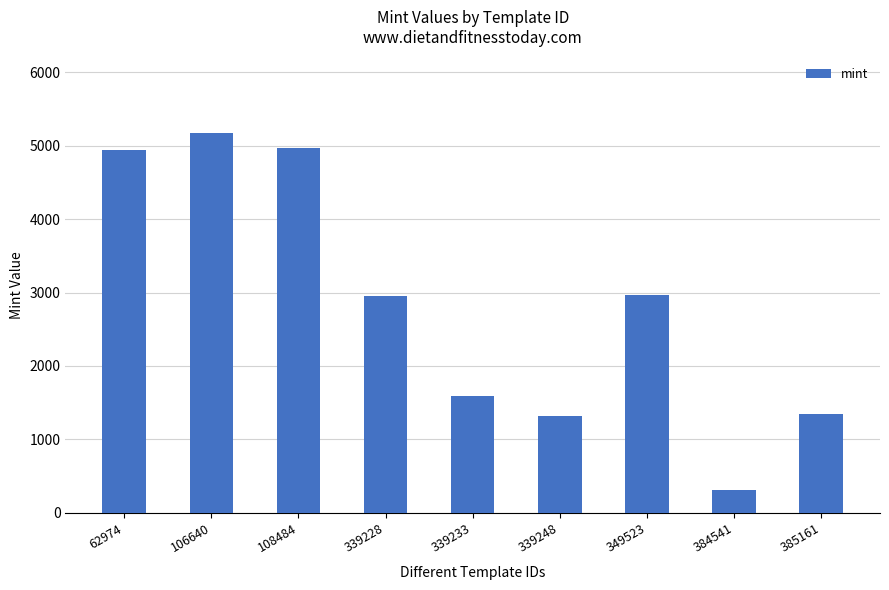

True or false: the data shows 1419 at 108484.

False